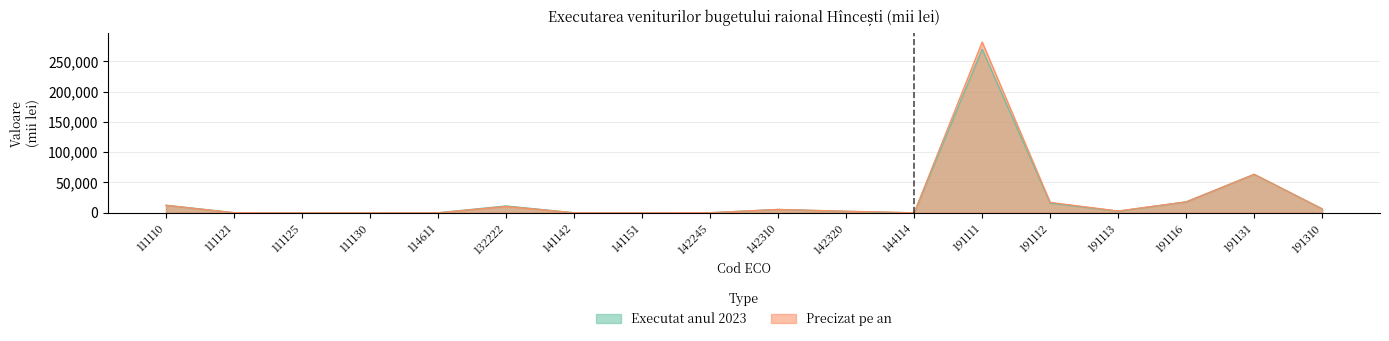

What is the maximum value shown in the chart?

281884.2